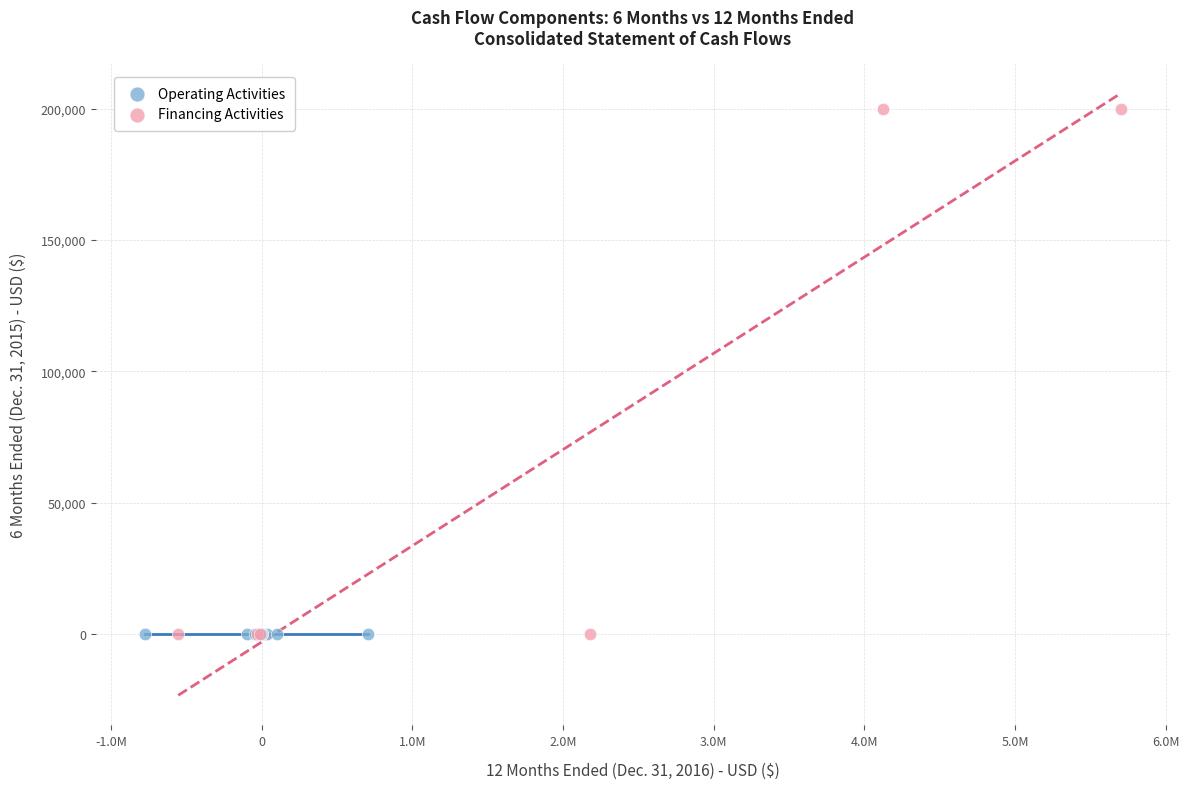

Which series contains the highest Y value?

Financing Activities